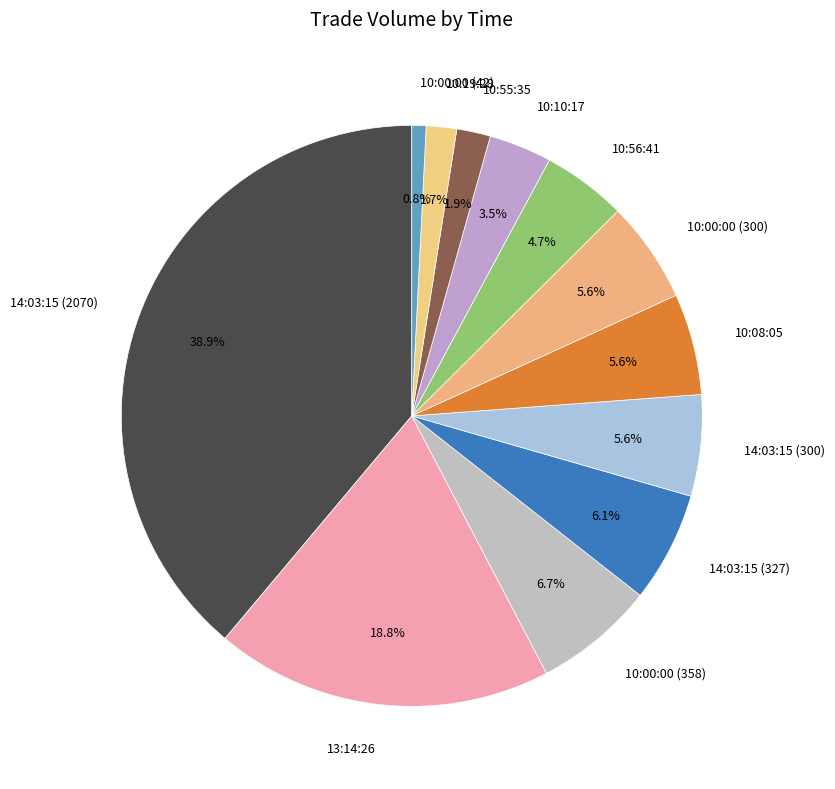

Combined, what portion of the pie is 13:14:26 and 14:03:15 (300)?

24.4%